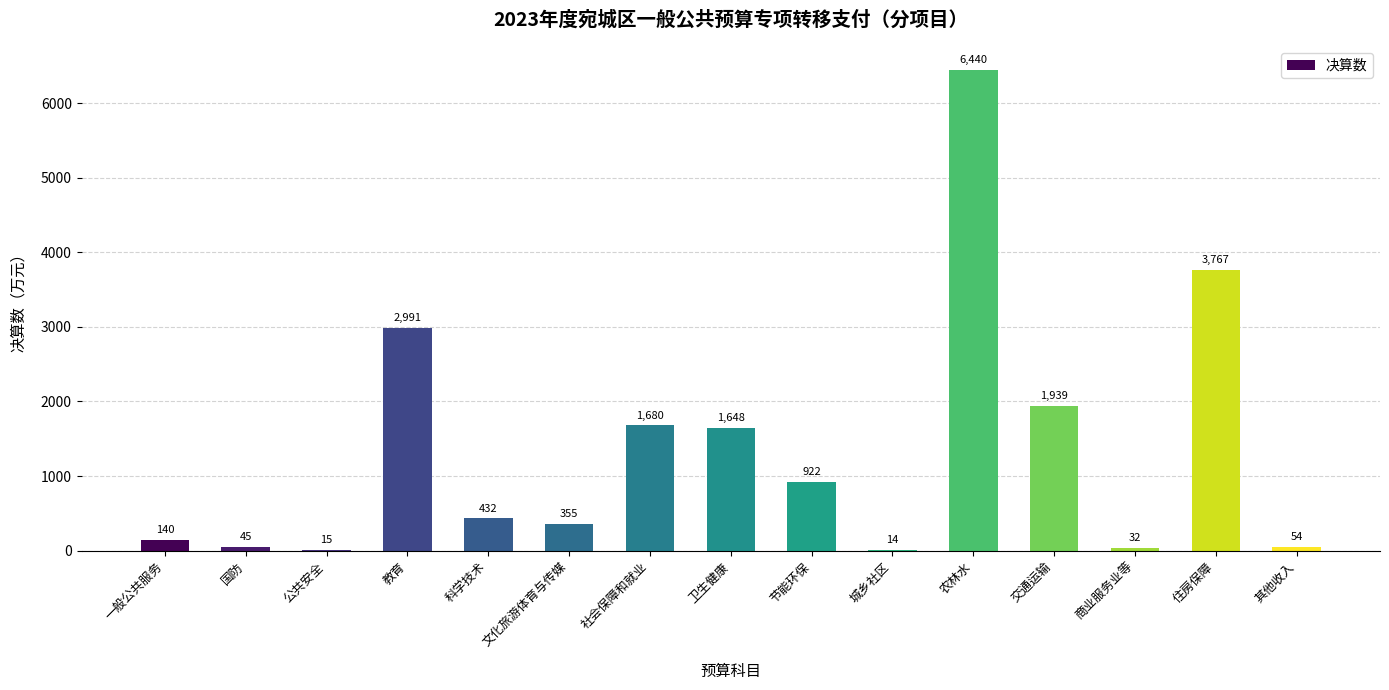

Are the bars grouped side by side (vs. stacked)?

No